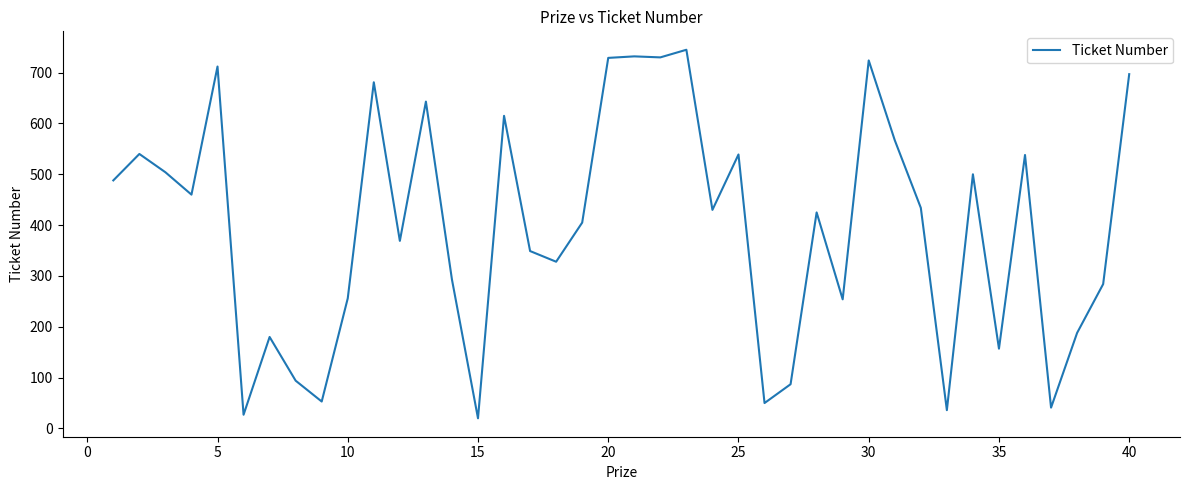

What is the smallest value displayed?

20